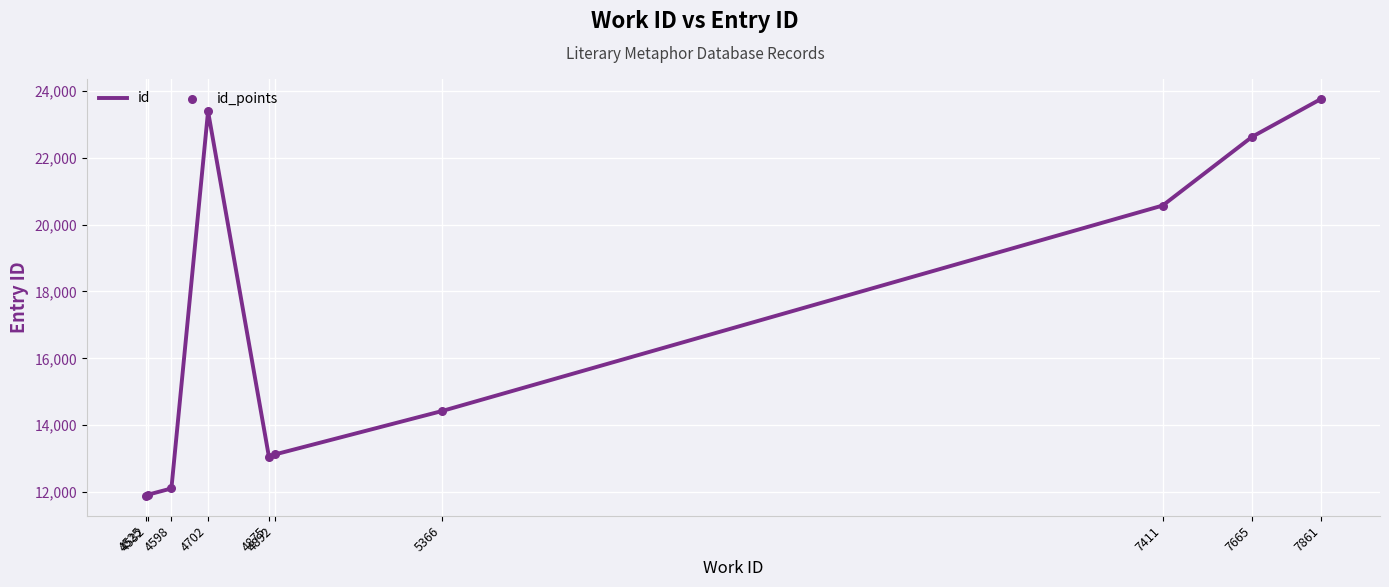

What is the difference between the maximum and minimum values?

11875